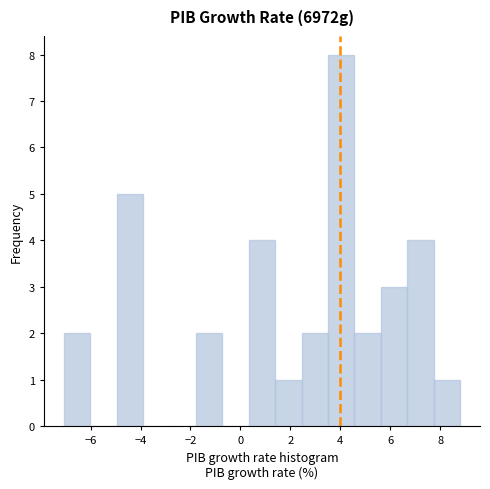

Reading left to right, transcribe this chart: for each bar, give the range it covers on the x-axis and its height. Neither the bar edges nor the heights are printed on the chart, so give them approximately, as read against the axes.

-7.0 to -6.0: 2
-6.0 to -5.0: 0
-5.0 to -4.0: 5
-4.0 to -2.8: 0
-2.8 to -1.8: 0
-1.8 to -0.8: 2
-0.8 to 0.4: 0
0.4 to 1.4: 4
1.4 to 2.4: 1
2.4 to 3.6: 2
3.6 to 4.6: 8
4.6 to 5.6: 2
5.6 to 6.6: 3
6.6 to 7.8: 4
7.8 to 8.8: 1